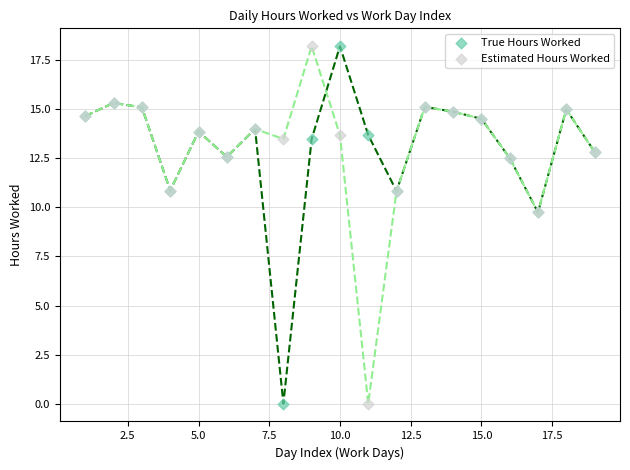

What is the X range (max minus min) for the scatter plot?

18.0